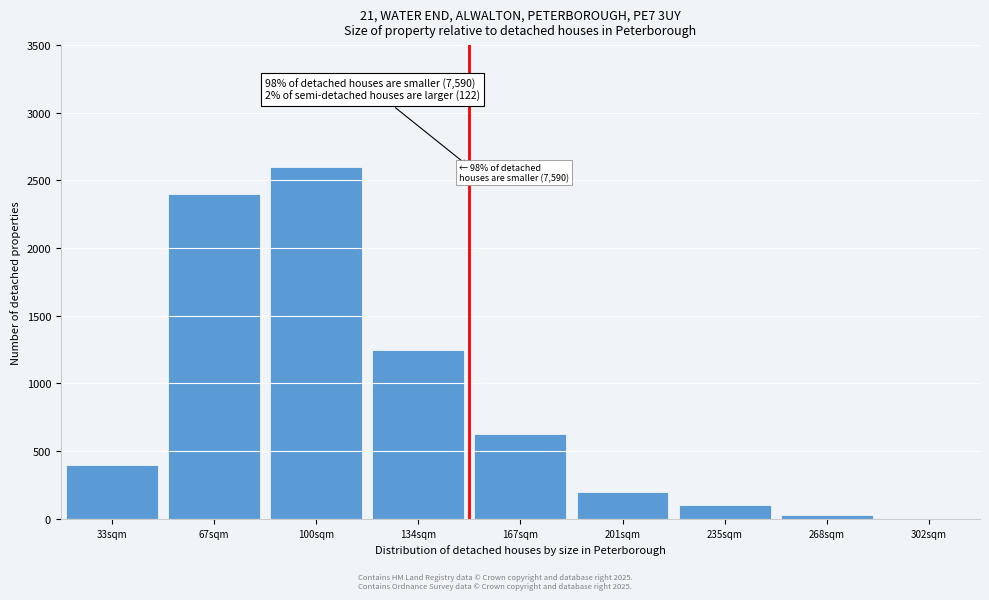

Reading left to right, what are all the values shown in this chart?

33sqm=400	67sqm=2400	100sqm=2600	134sqm=1250	167sqm=625	201sqm=200	235sqm=100	268sqm=25